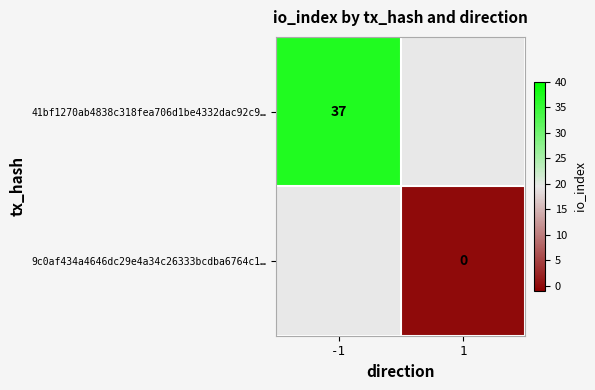

How many data points does each series have?

2